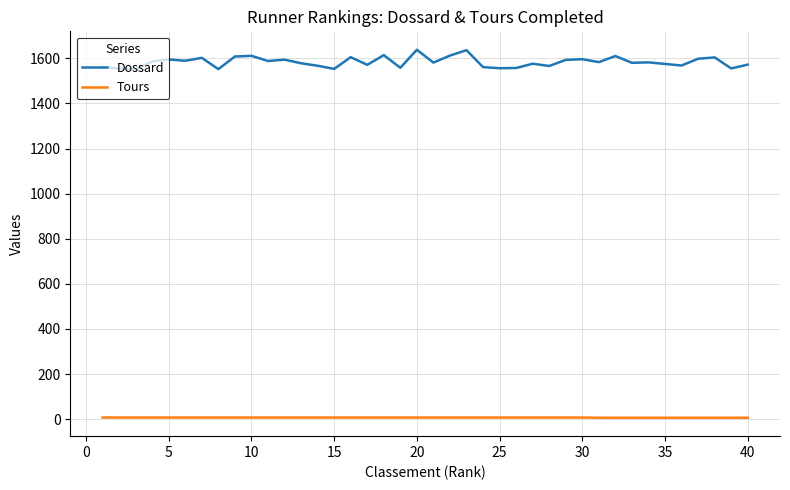

Rank the series by their average value, from lowest to highest.

Tours, Dossard